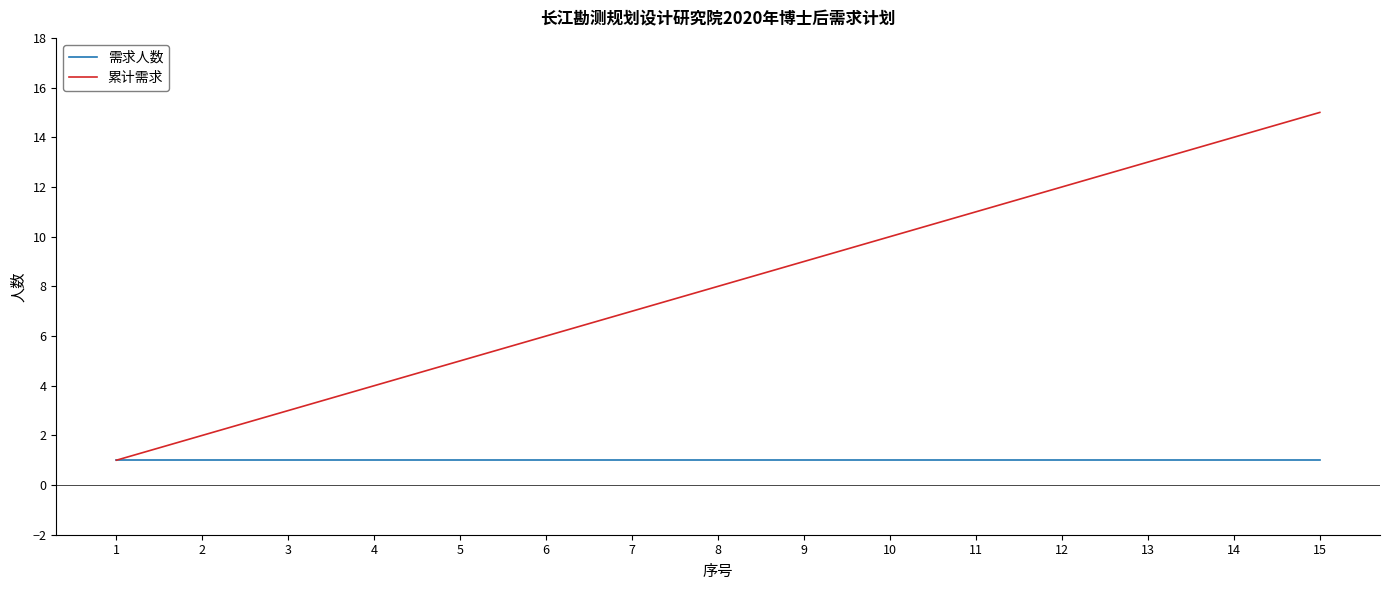

Is this an area chart (filled region under the line)?

No